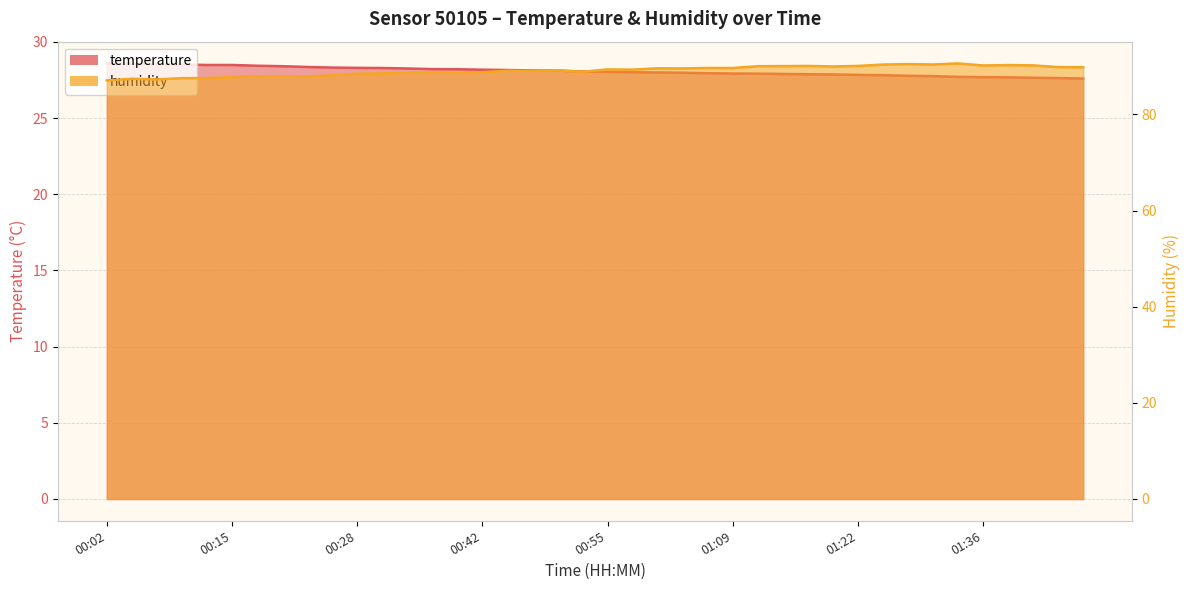

At which category does humidity reach its first local valley?

00:07